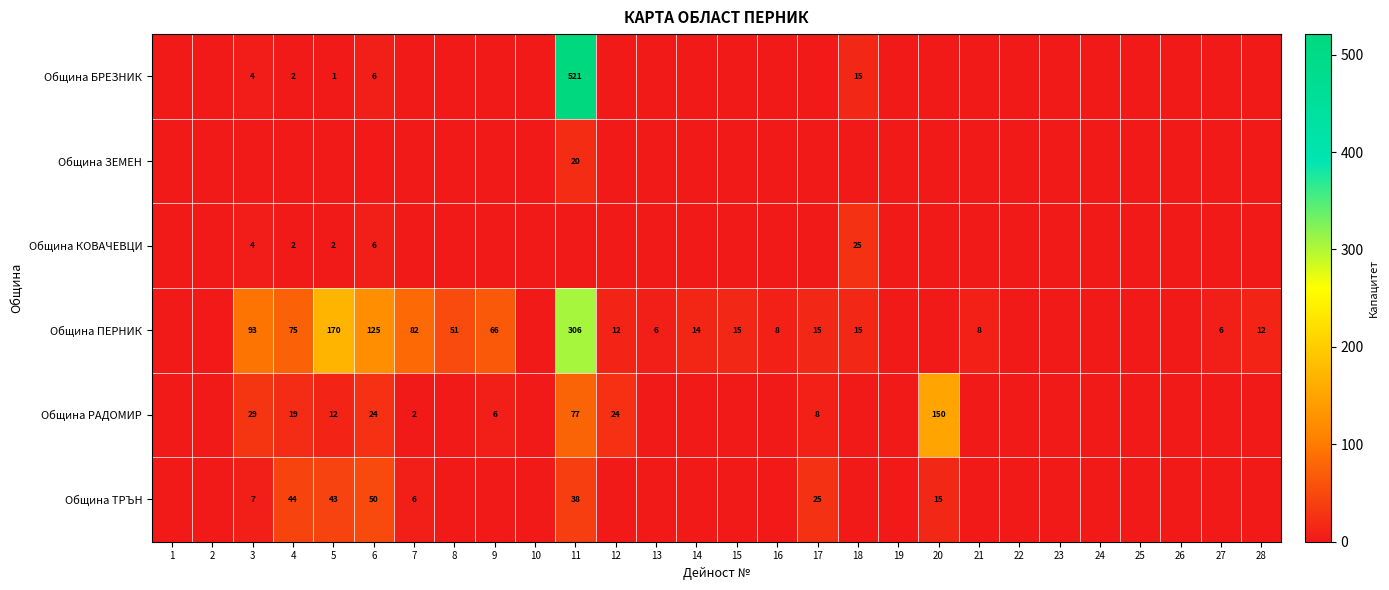

The value of Община ПЕРНИК at 11 is 135. True or false?

False